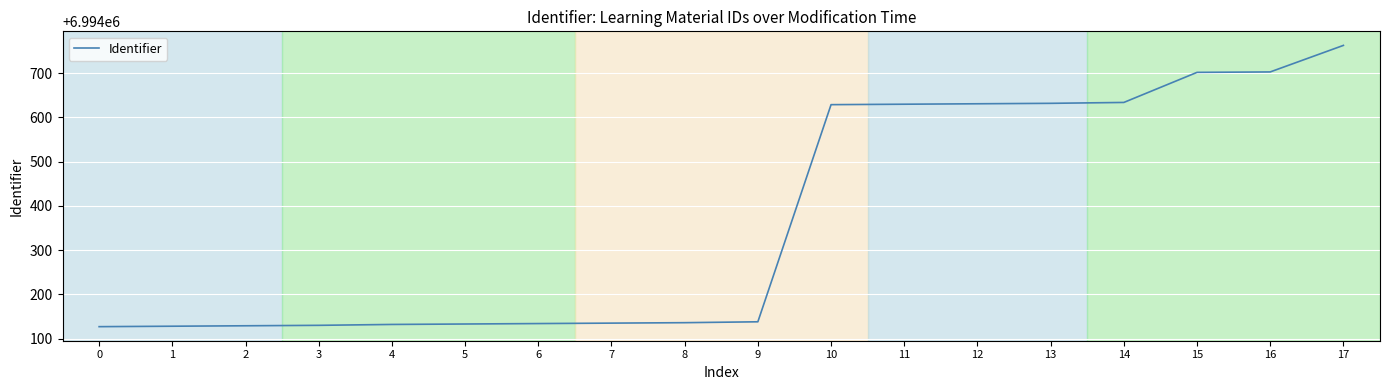

What is the minimum value shown in the chart?

6994127